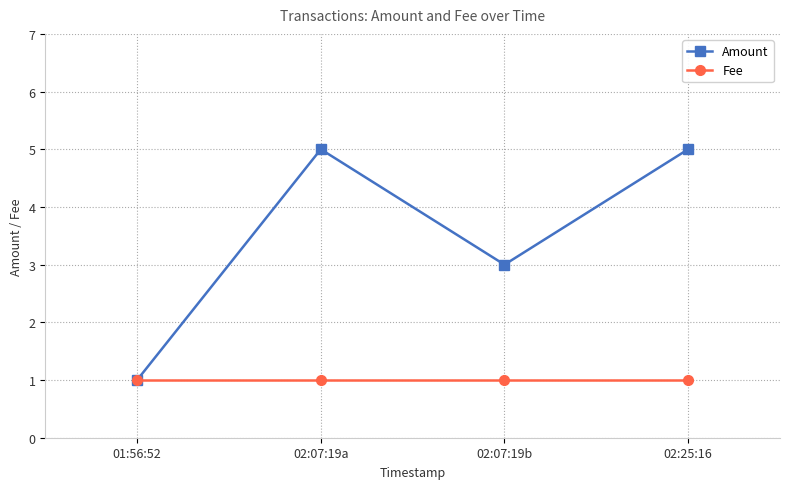

List the series in order of their overall mean, lowest first.

Fee, Amount